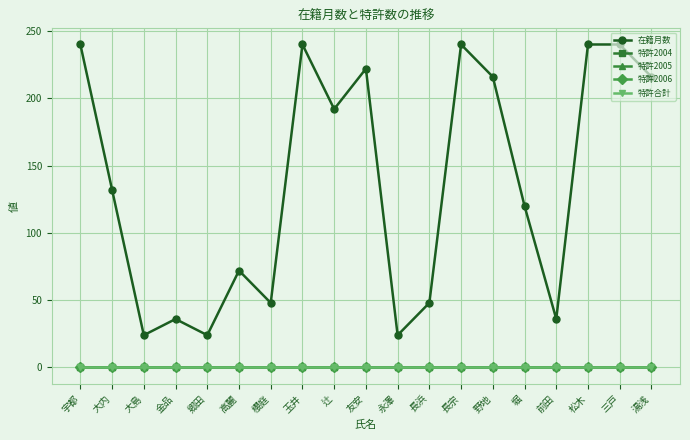

What is the label of the 5th point from the right?

堀